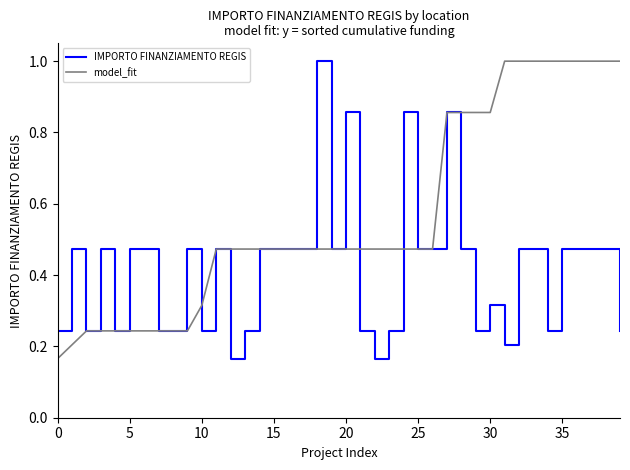

What is the greatest value displayed?

1.0